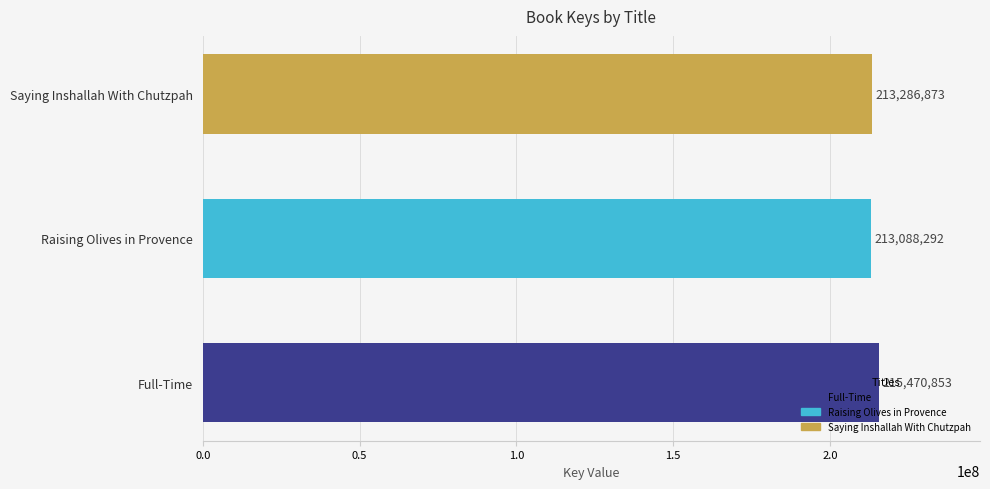

How many series are shown in this chart?

1